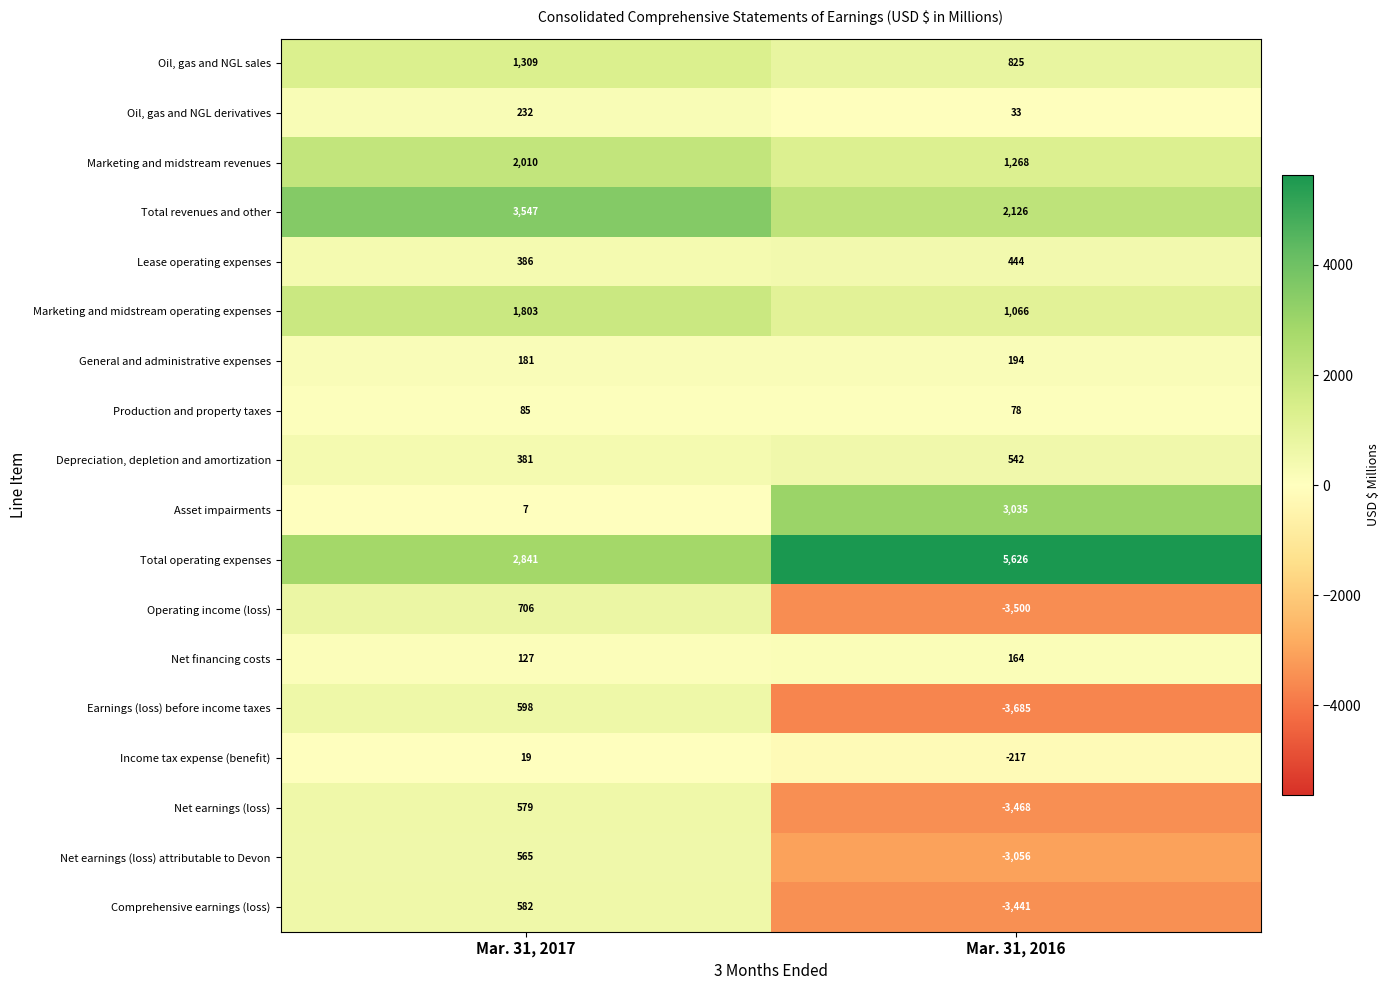

How many series are shown in this chart?

18